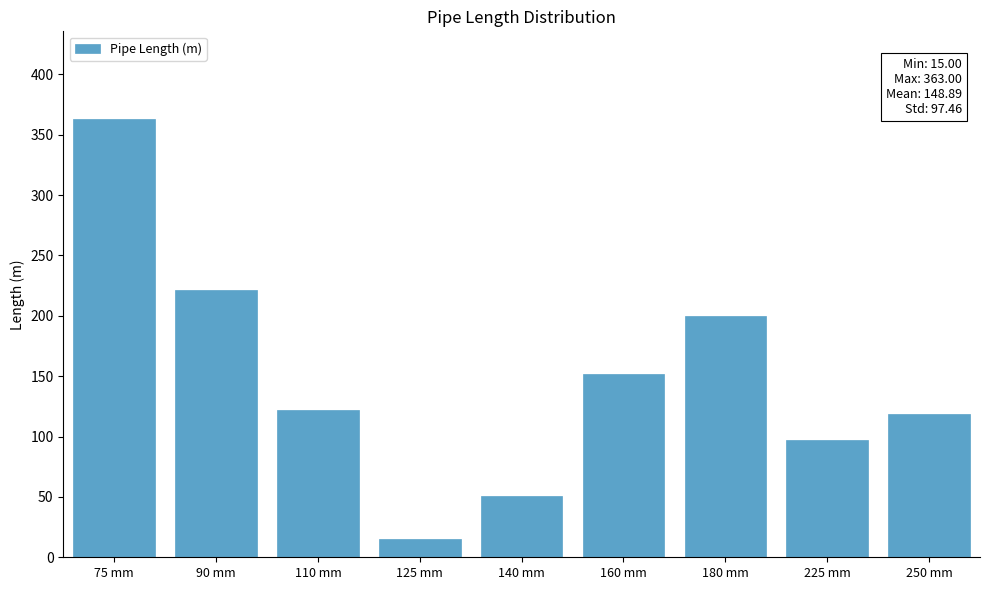

Reading left to right, extract all data points from this chart.

75 mm=363	90 mm=221	110 mm=122	125 mm=15	140 mm=51	160 mm=152	180 mm=200	225 mm=97	250 mm=119